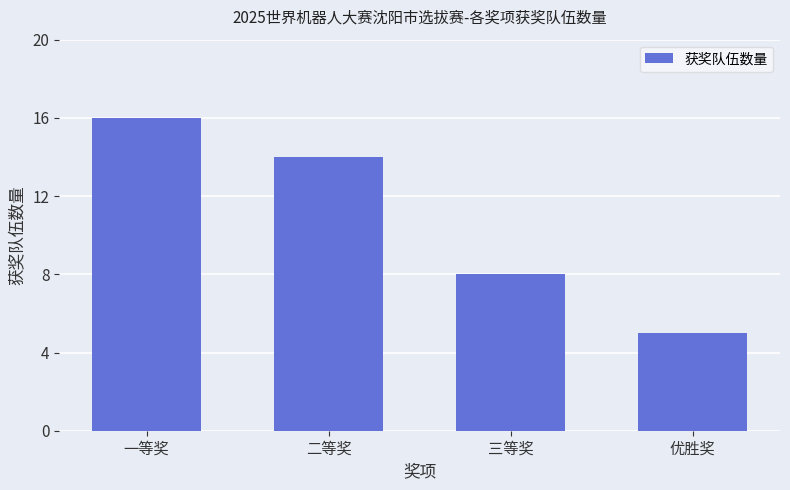

Where is the data nearest to the value 10?

三等奖